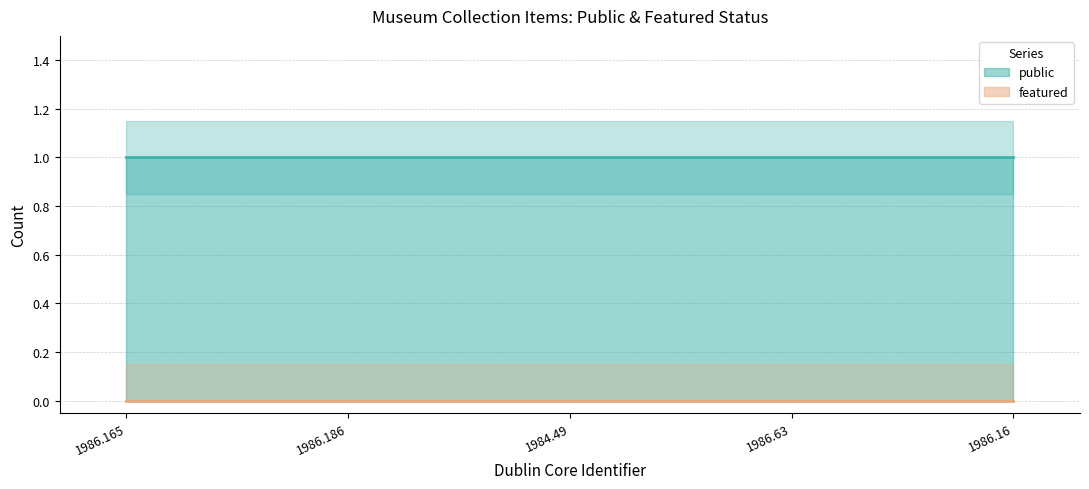

Which series changed the most between 1986.165 and 1986.63?

public